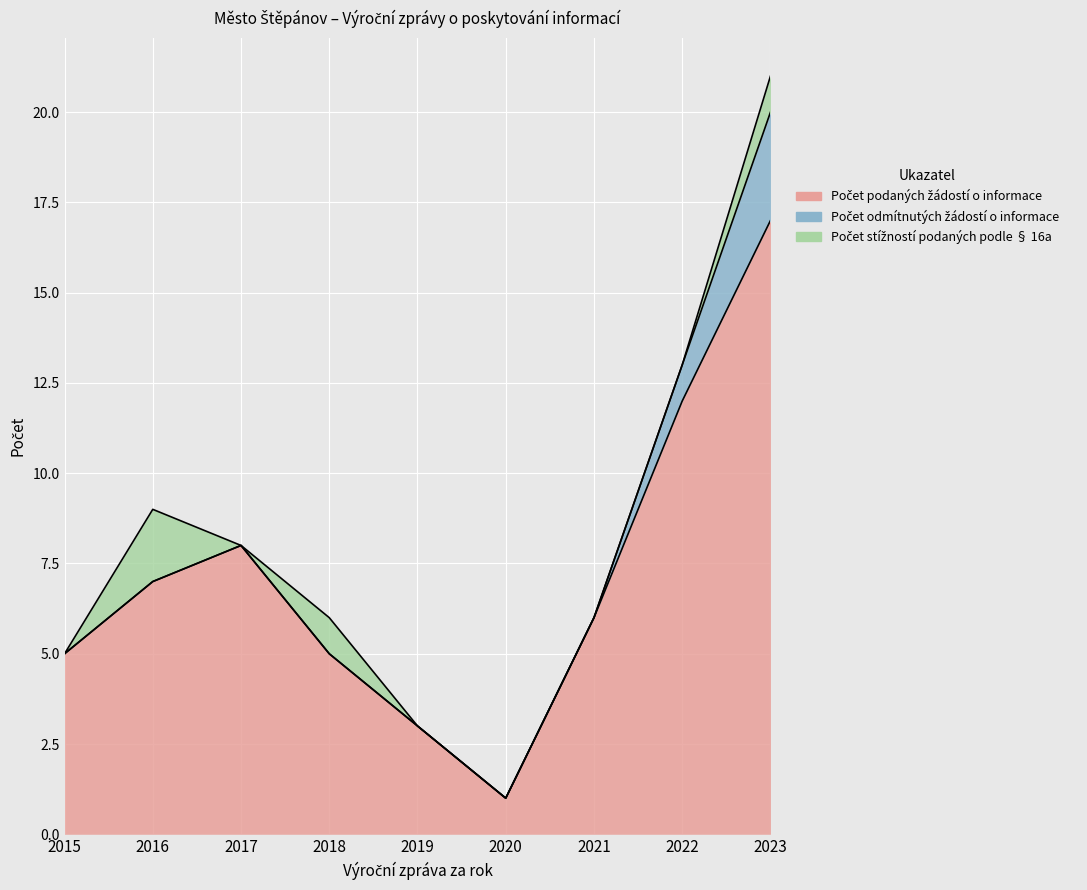

At 2017, list the series in order from largest to smallest.

Počet podaných žádostí o informace, Počet odmítnutých žádostí o informace, Počet stížností podaných podle § 16a